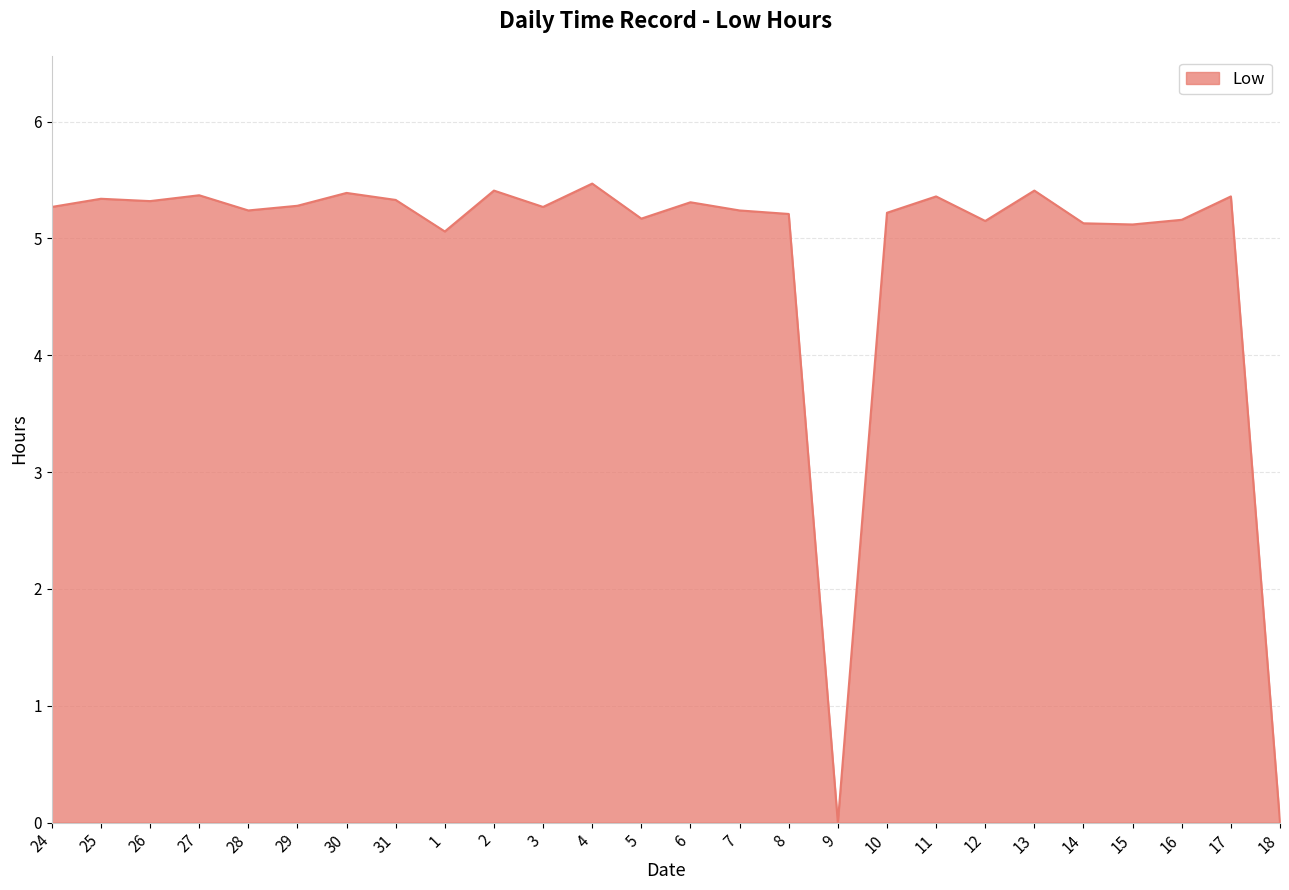

What is the change in value from 7 to 15?

-0.1